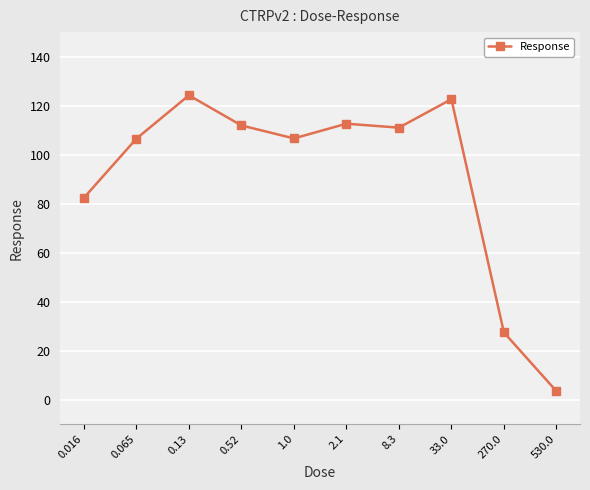

What is the greatest value displayed?

124.2